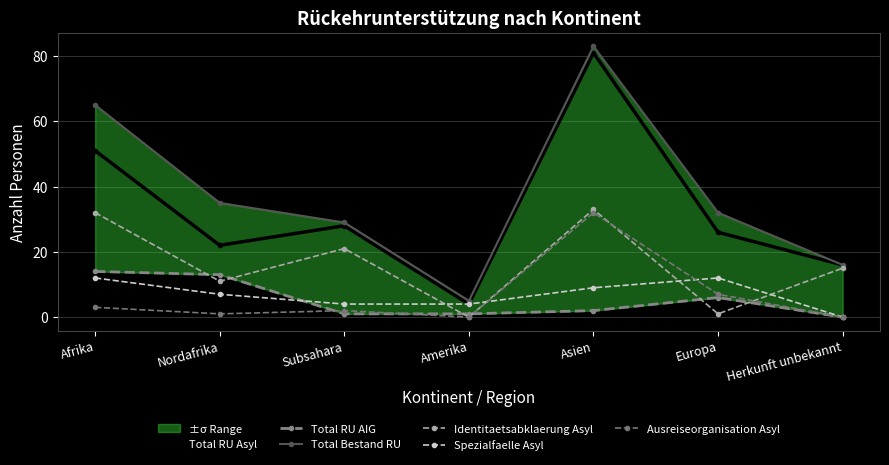

Which series has the largest total across all categories?

Total Bestand RU